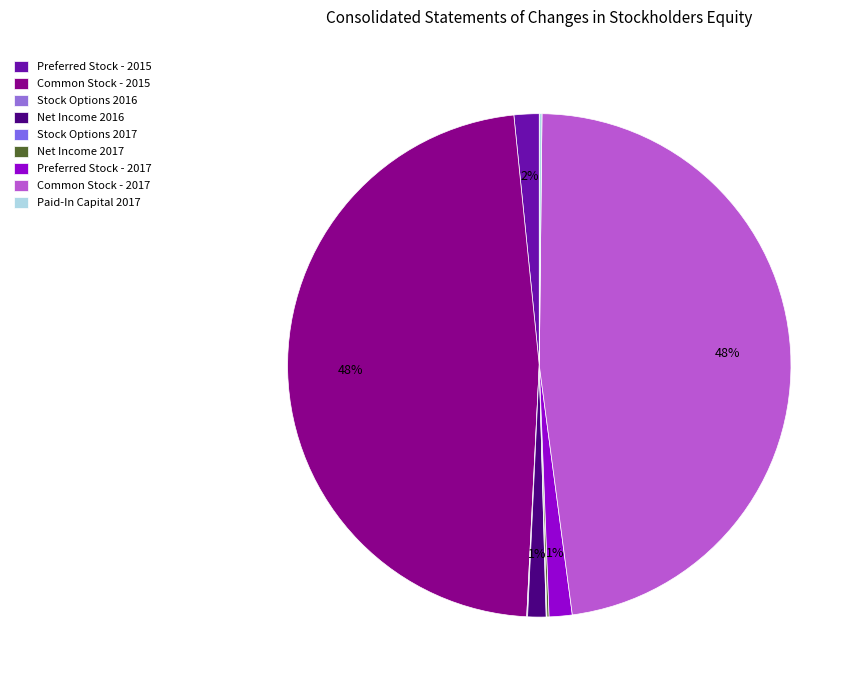

True or false: Paid-In Capital 2017 accounts for 0% of the total.

True